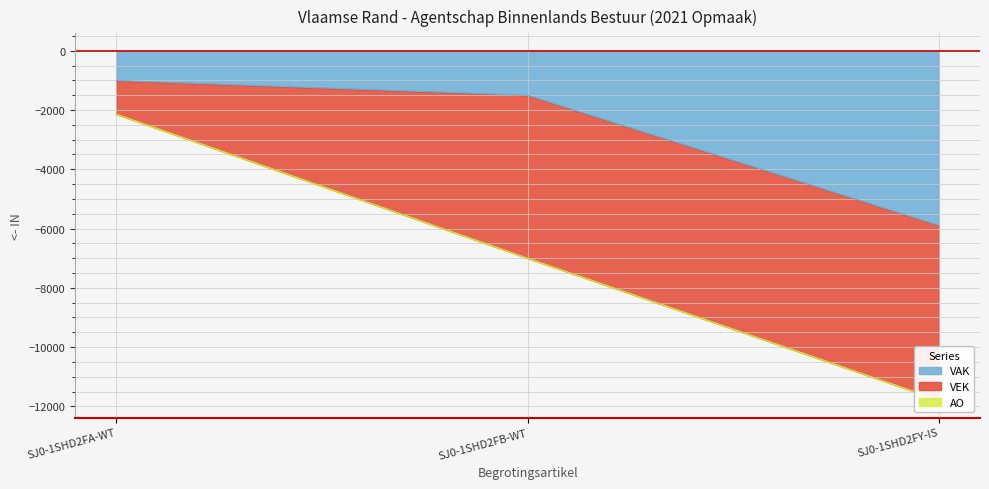

Where is VAK nearest to the value -3449?

SJ0-1SHD2FB-WT